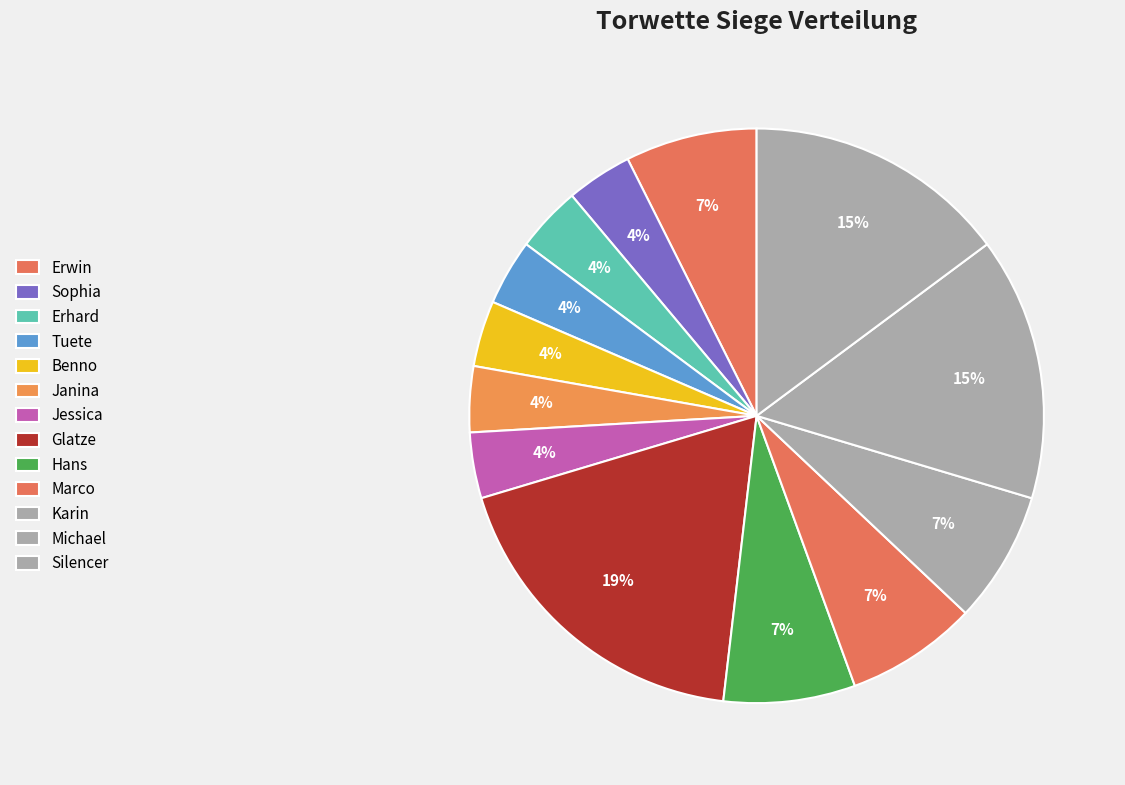

The Erhard slice represents 1% of the pie. True or false?

False